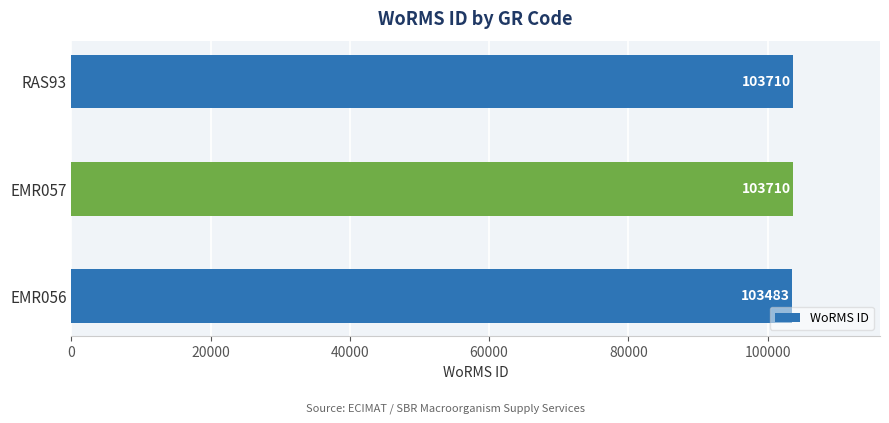

At which label is the value closest to 103596?

EMR056